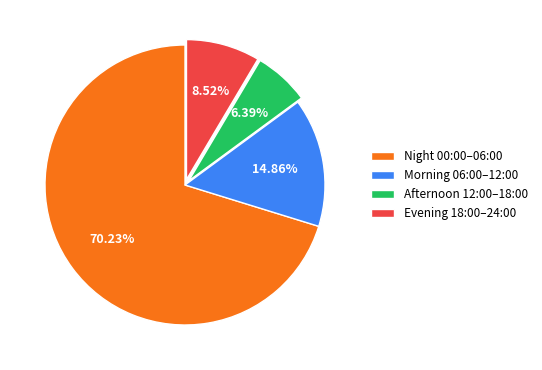

Which slice represents more than half of the pie?

Night 00:00–06:00